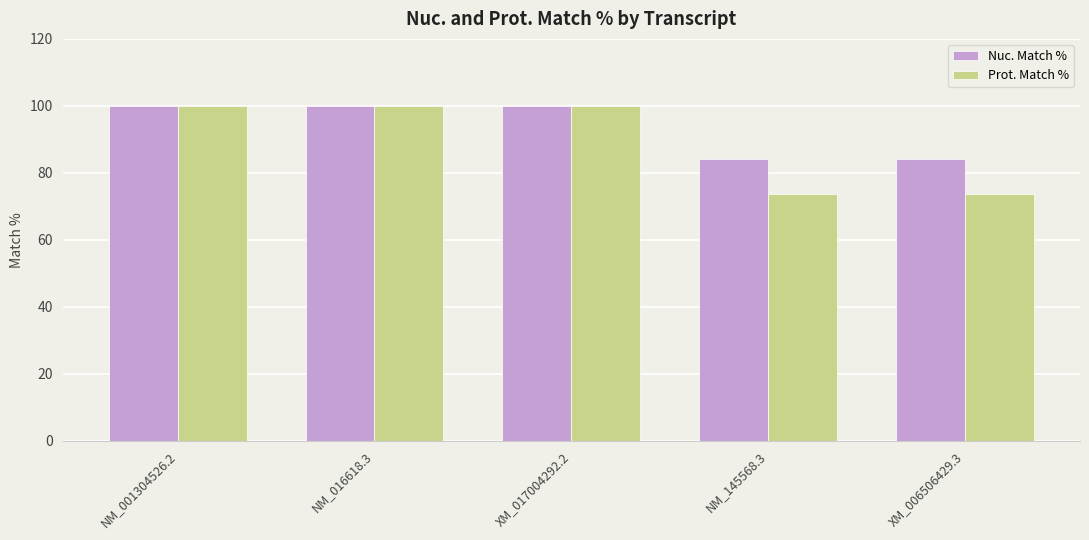

List the series in order of their overall mean, highest first.

Nuc. Match %, Prot. Match %